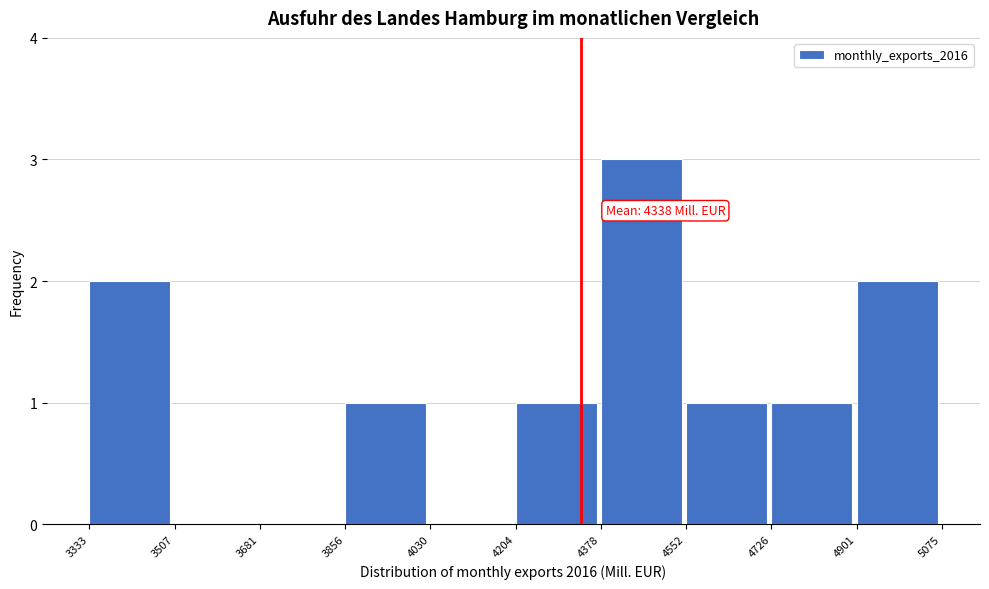

Which range on the x-axis has the tallest bar?

4378 to 4552